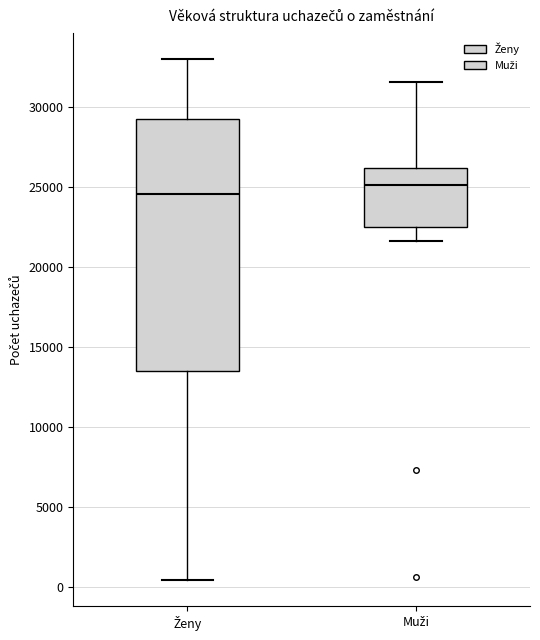

Which box has the highest median line?

Muži